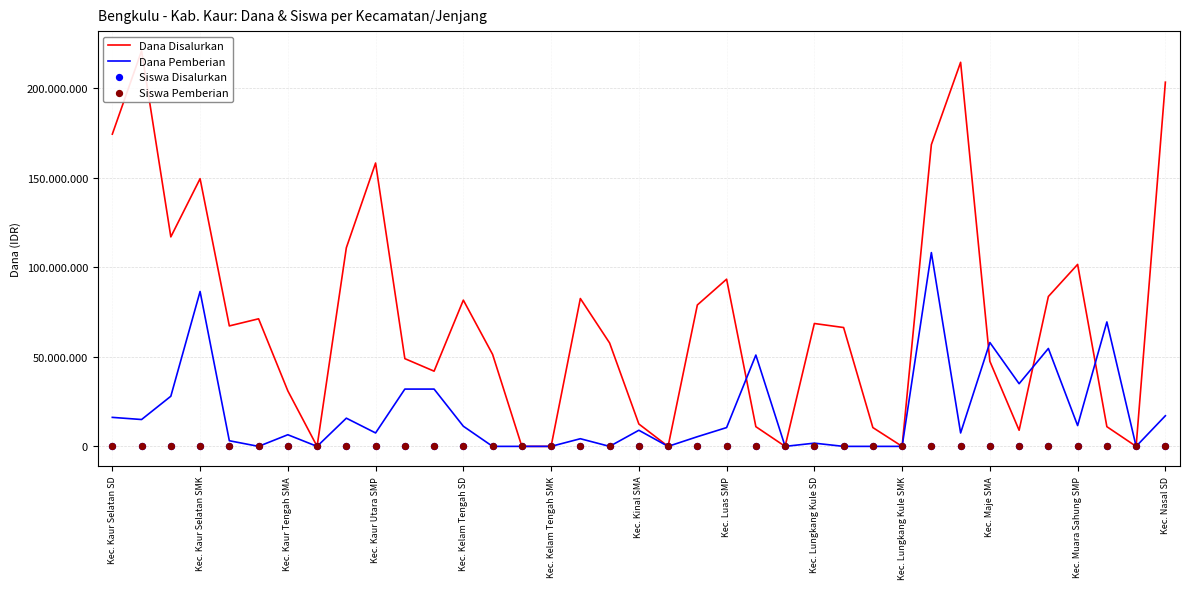

Which series has the largest Y range (max minus min)?

Dana Disalurkan